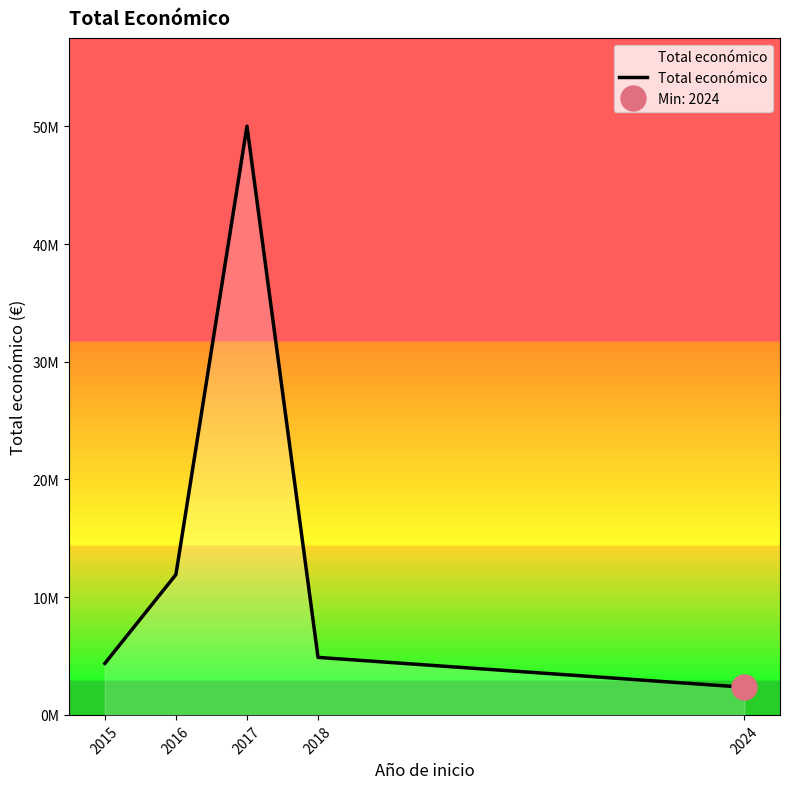

Rank the categories by value from highest to lowest.

2017, 2016, 2018, 2015, 2024